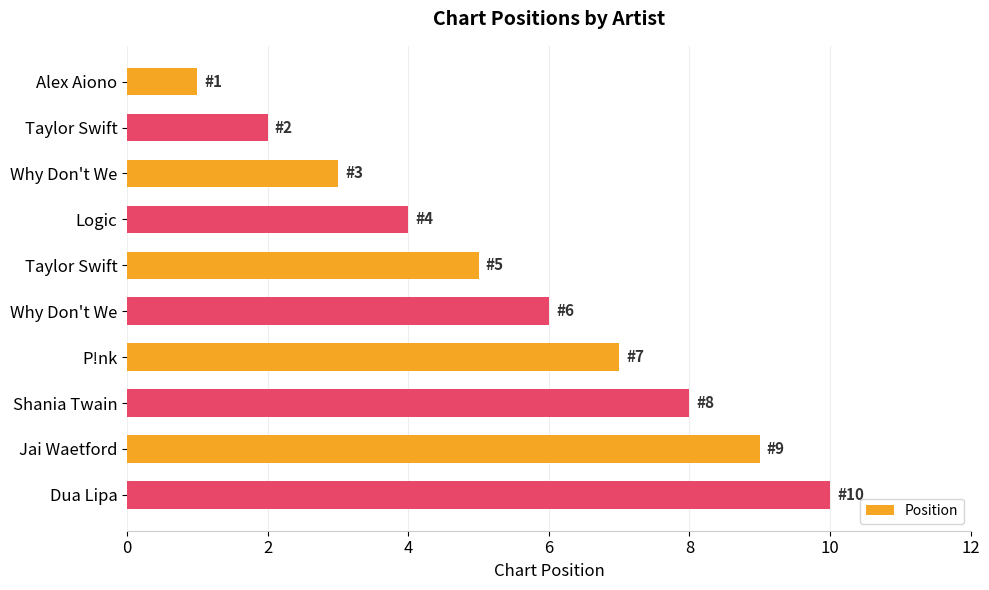

How many distinct data groups are displayed?

1